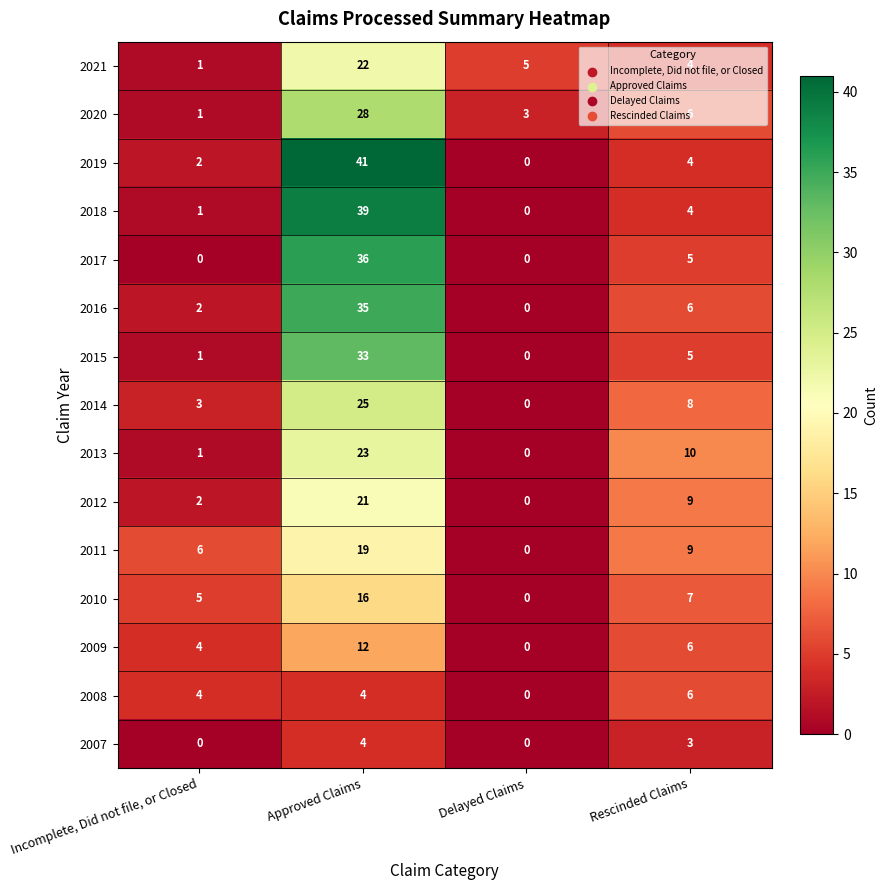

Which series has the largest total across all categories?

2019